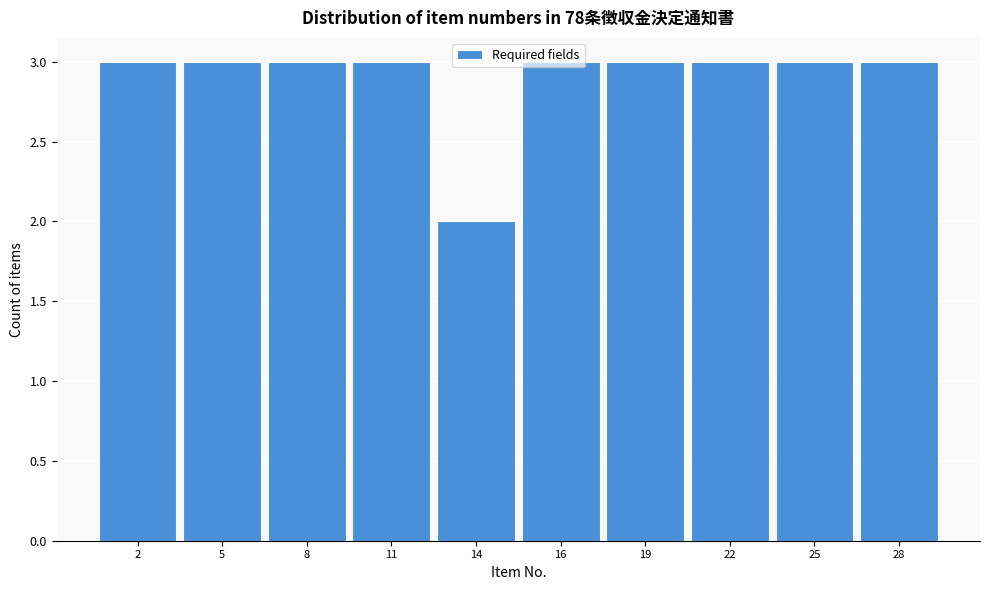

What is the sum of all values?

29